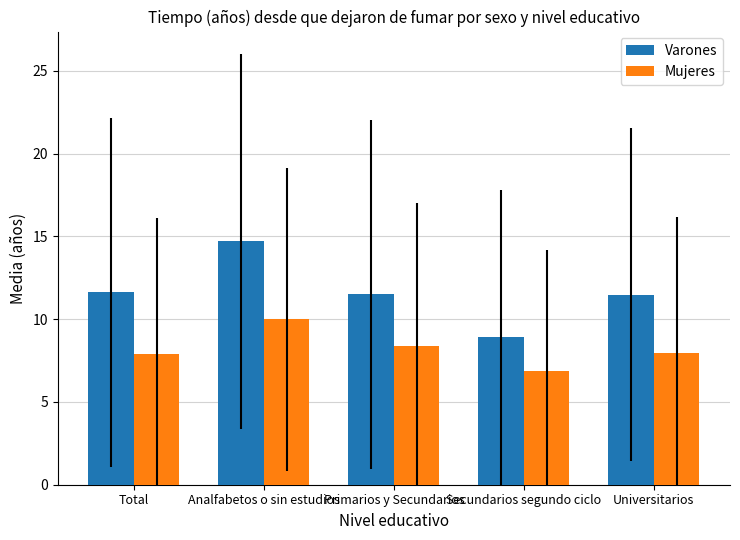

At which label does Mujeres first exceed 7?

Total